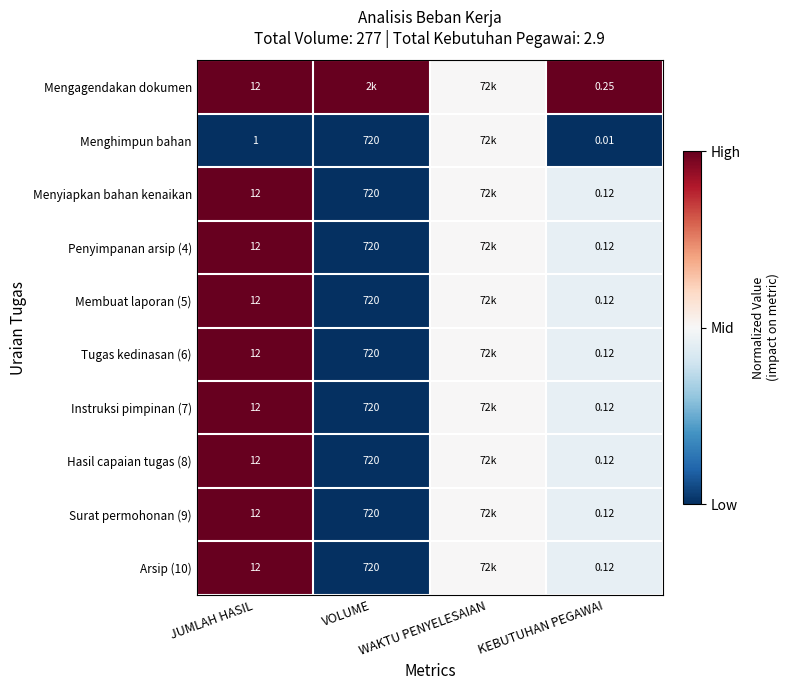

What is the total value across all series at KEBUTUHAN PEGAWAI?

1.2